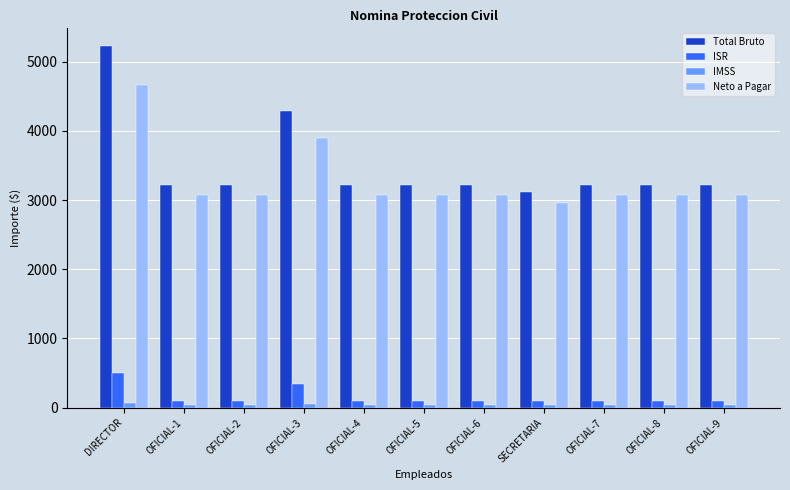

What is the smallest value displayed?

37.0